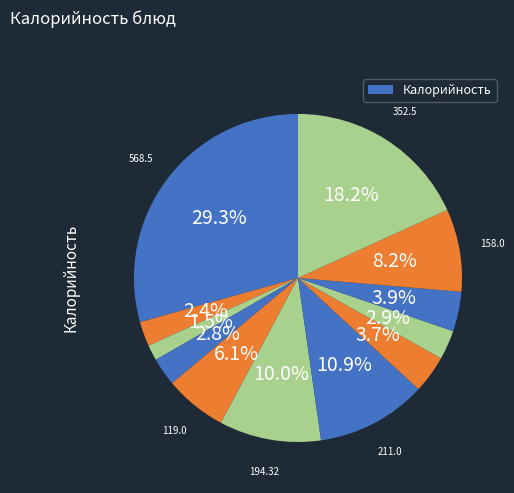

Which category has the smallest portion of the pie?

Чай с сахаром